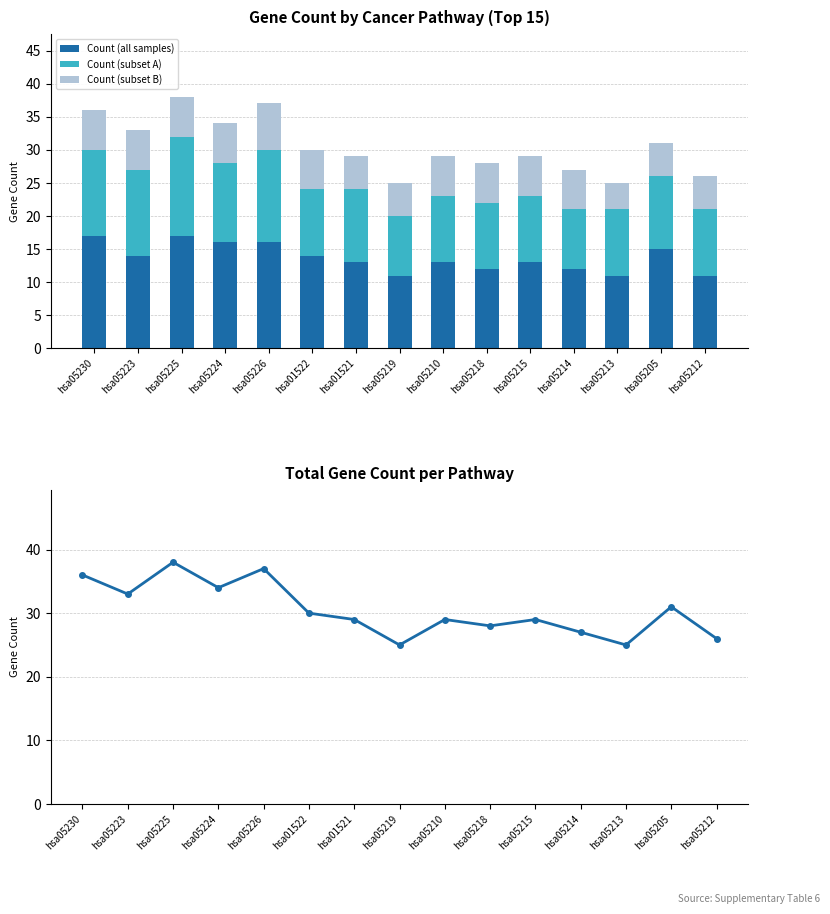

Which label corresponds to the smallest value in the chart?

hsa05213